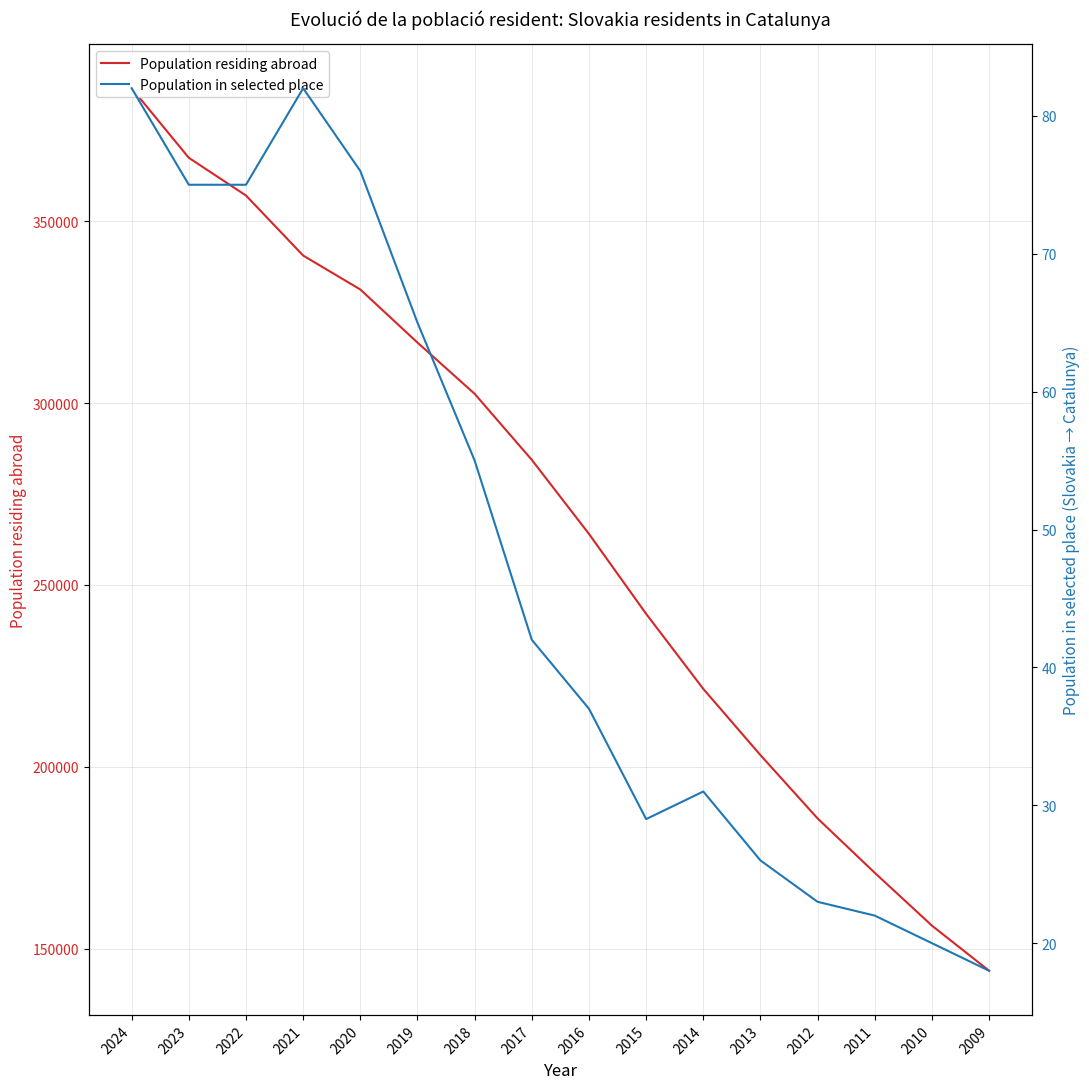

List the series in order of their overall mean, lowest first.

Population in selected place, Population residing abroad